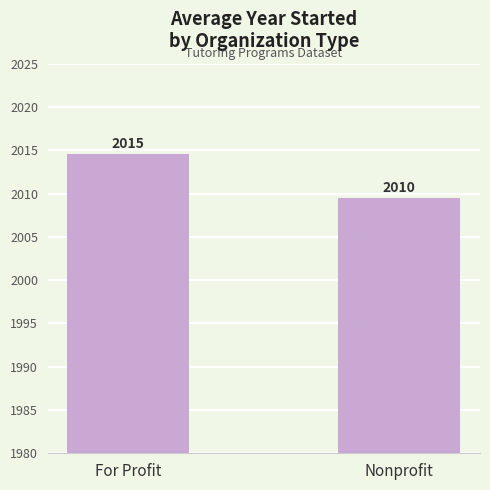

List the labels in order of value, smallest first.

Nonprofit, For Profit